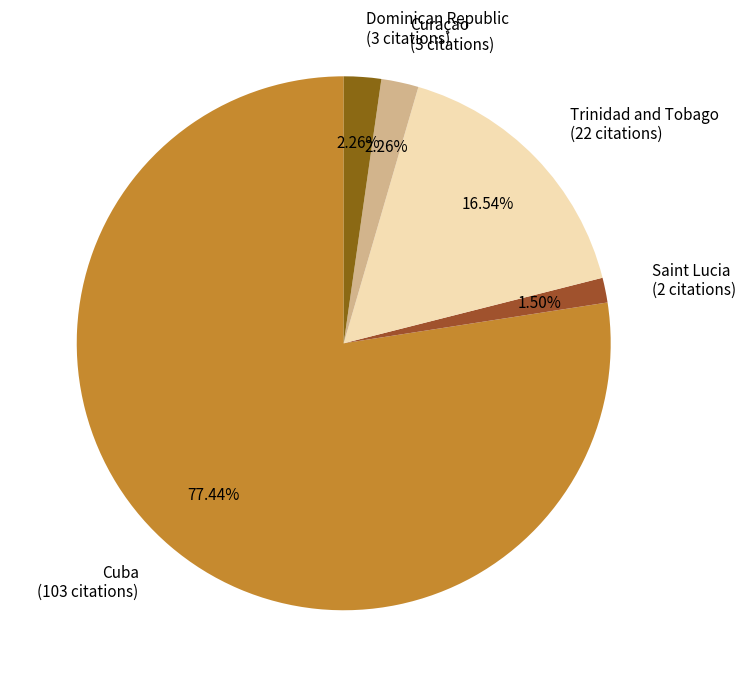

Approximately how many times larger is the value at Trinidad and Tobago compared to Curaçao?

7.3